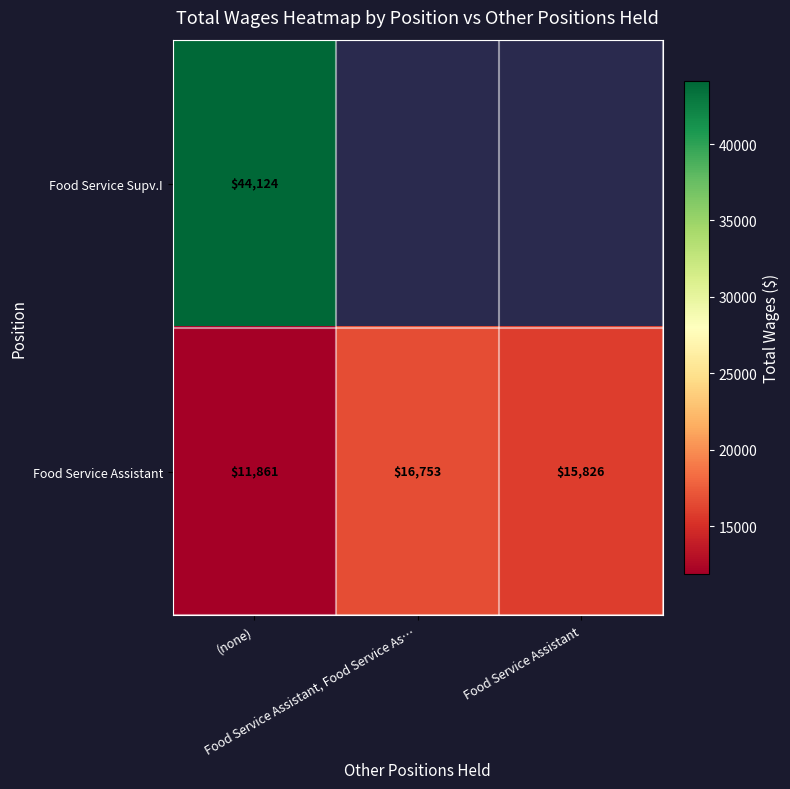

List the labels in order of Food Service Assistant value, smallest first.

(none), Food Service Assistant, Food Service Assistant, Food Service As…